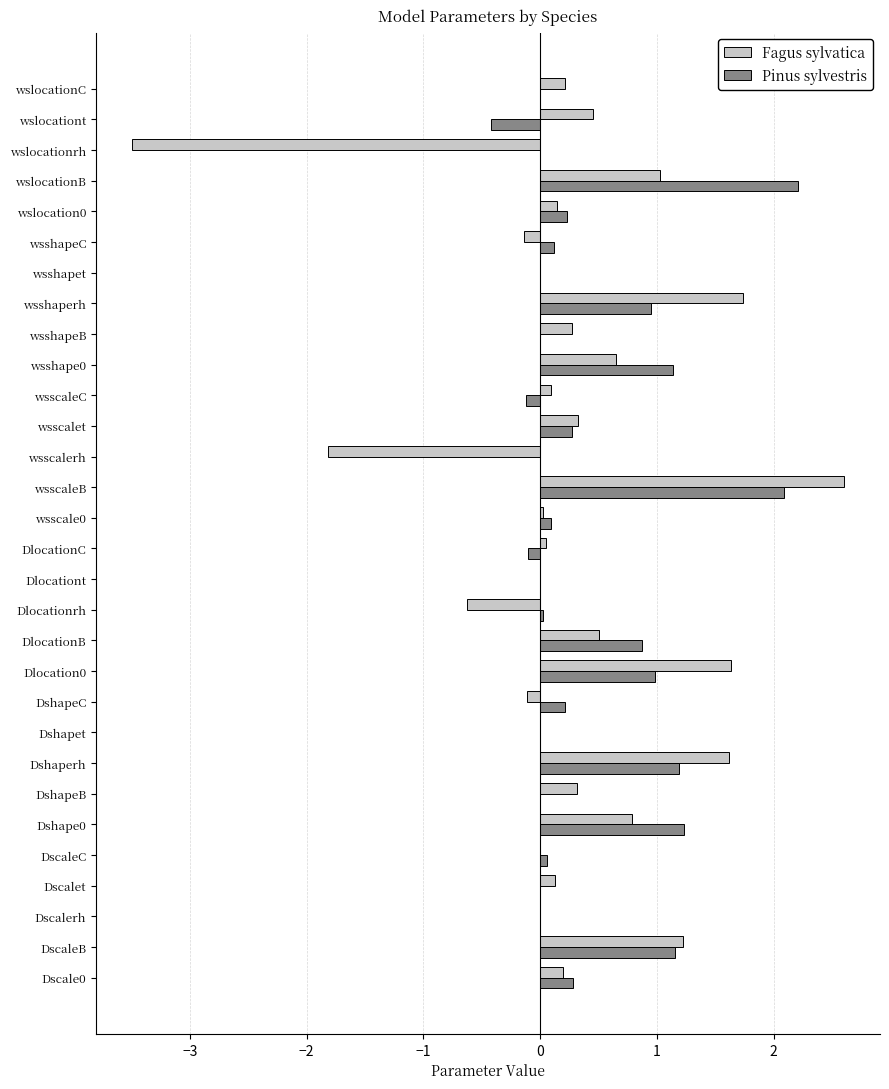

What is the sum of all Fagus sylvatica values?

7.8